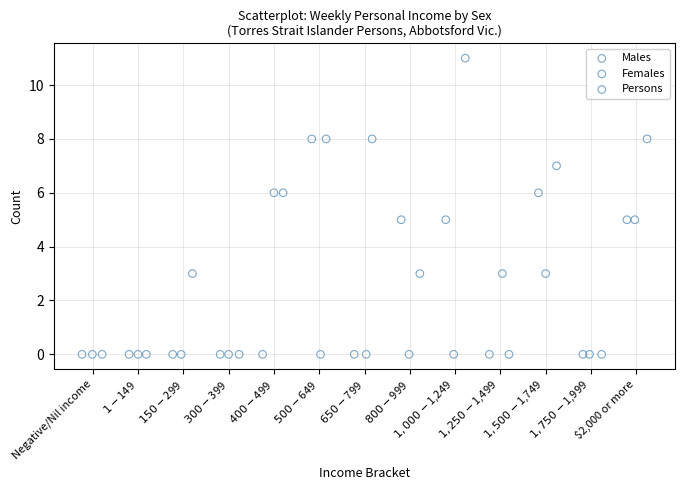

Which series reaches the maximum Y coordinate?

Persons